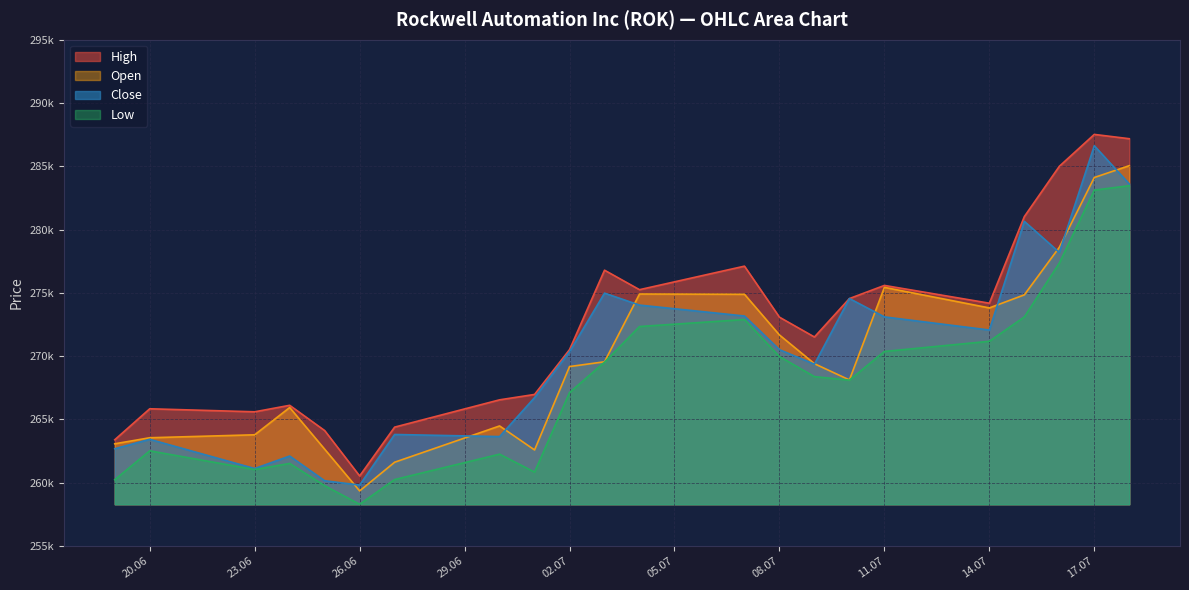

Count the number of categories in the chart.

22